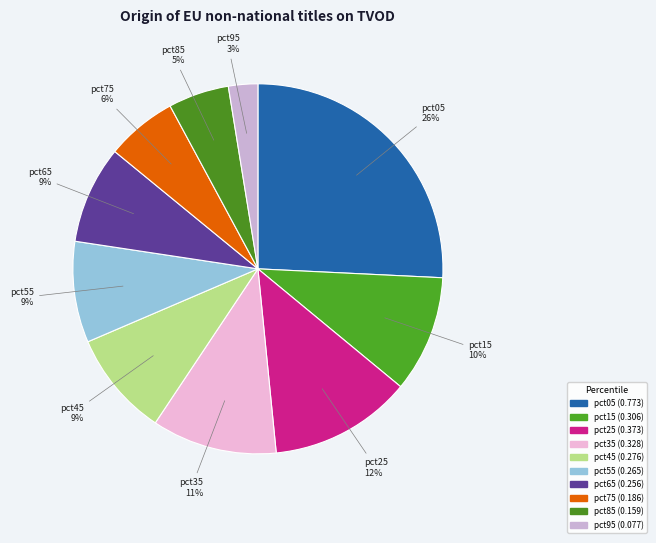

What percentage is the pct15 slice, to the nearest percent?

10%